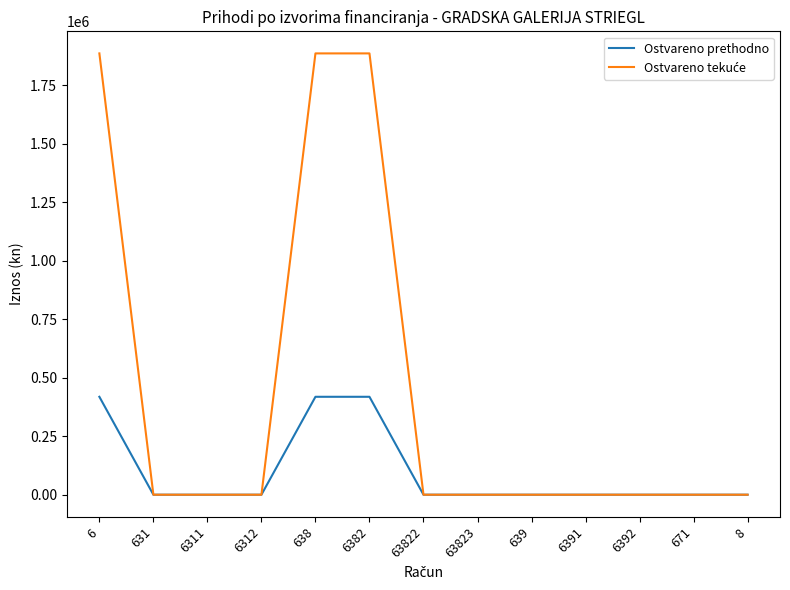

What is the spread (max minus min) of values at 638?

1466910.7